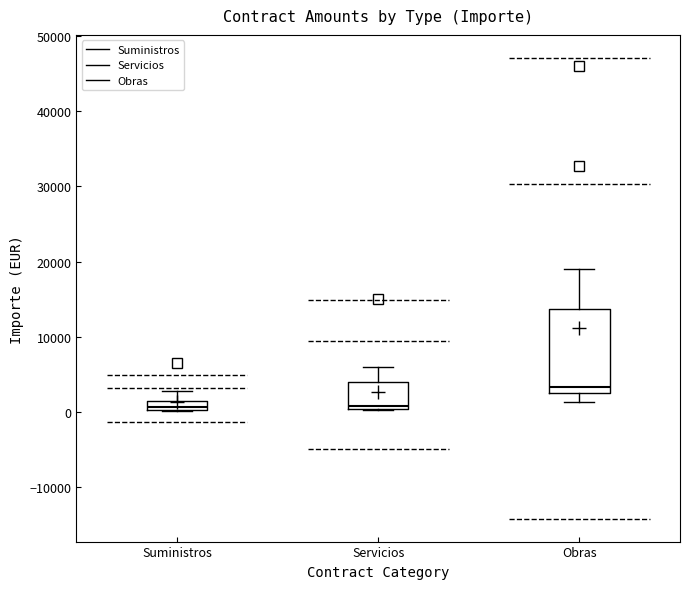

Which box is the tallest, from its lower edge to its upper edge?

Obras